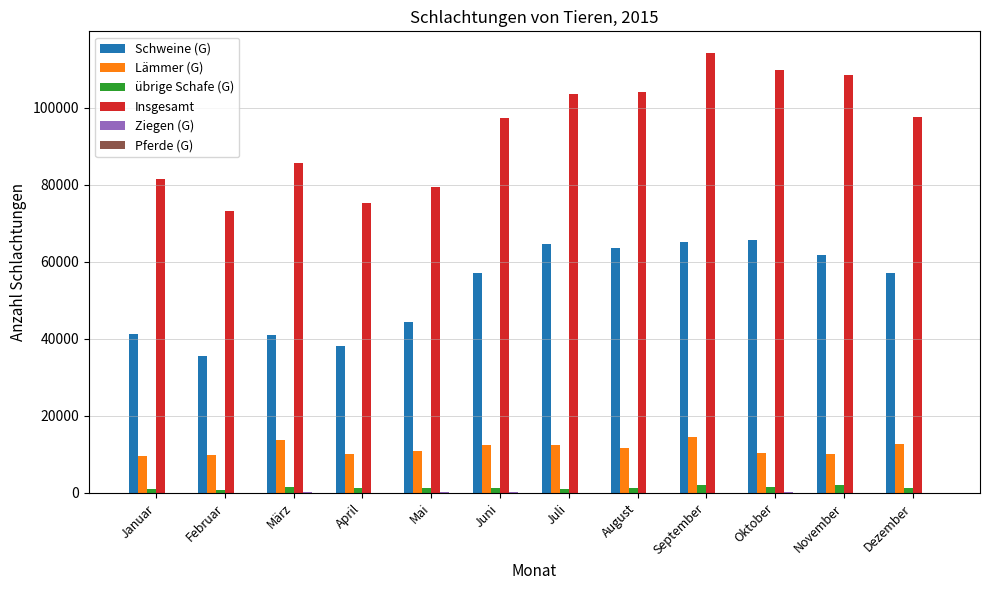

Which series has the widest spread of values?

Insgesamt